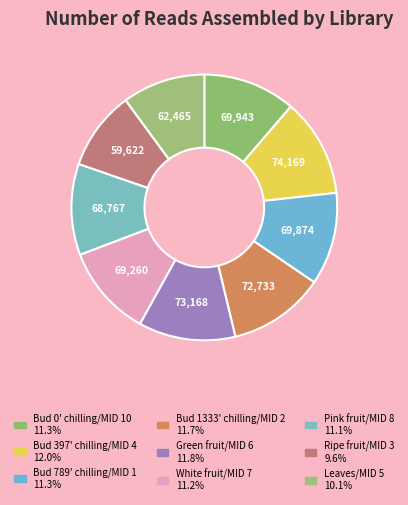

Do Bud 397' chilling/MID 4 and Bud 0' chilling/MID 10 together represent more than half of the pie?

No